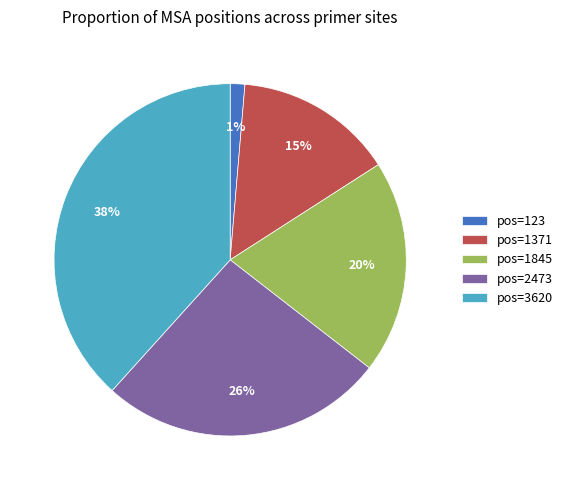

What is the smallest slice in the pie chart?

pos=123